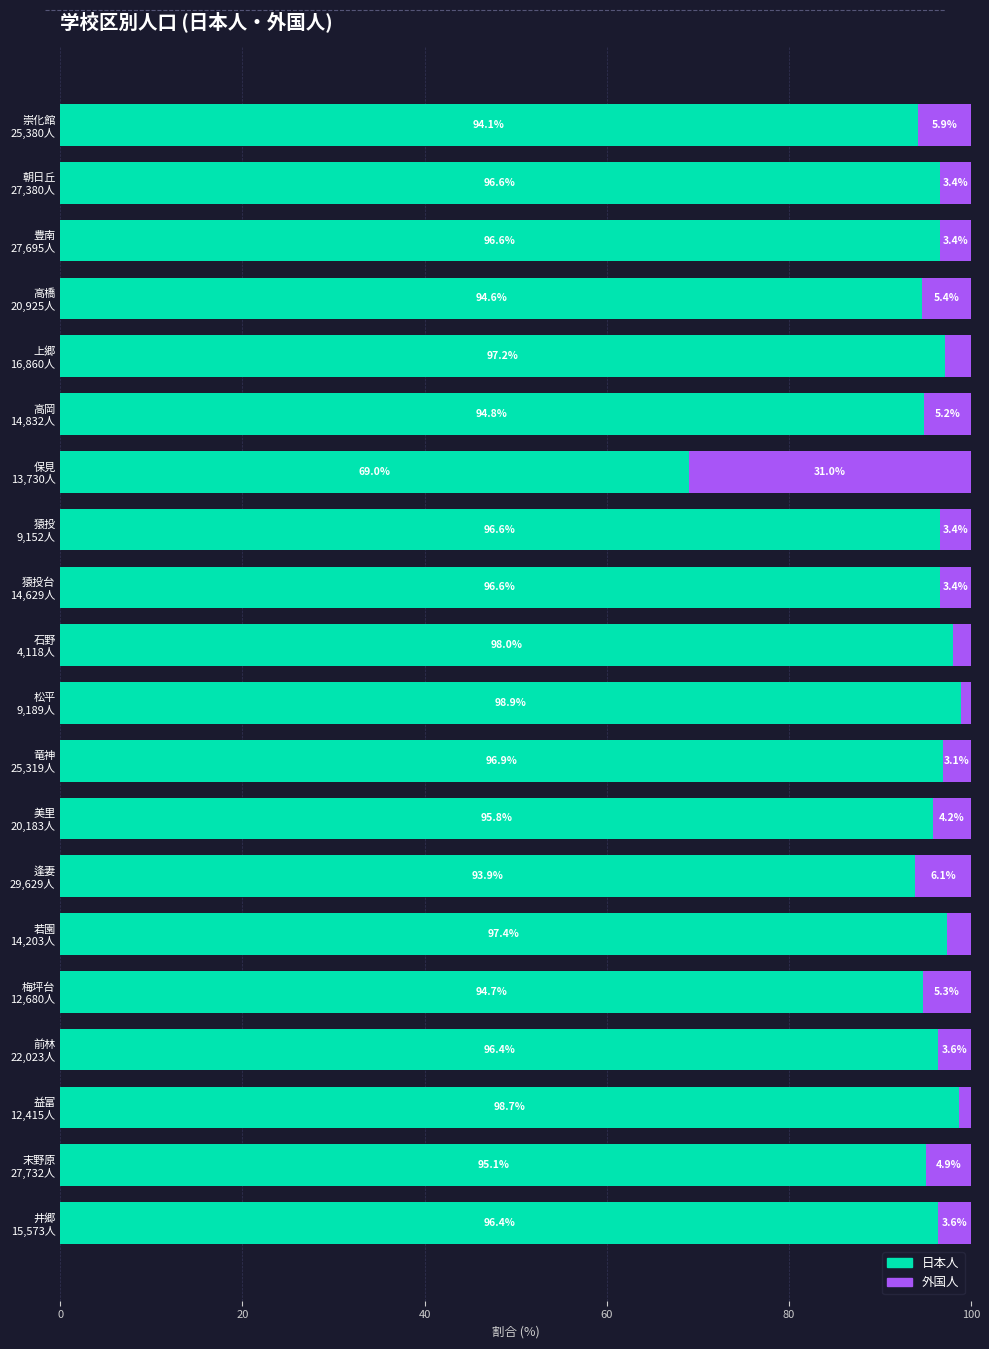

What is the lowest value of the 日本人 series?

69.0